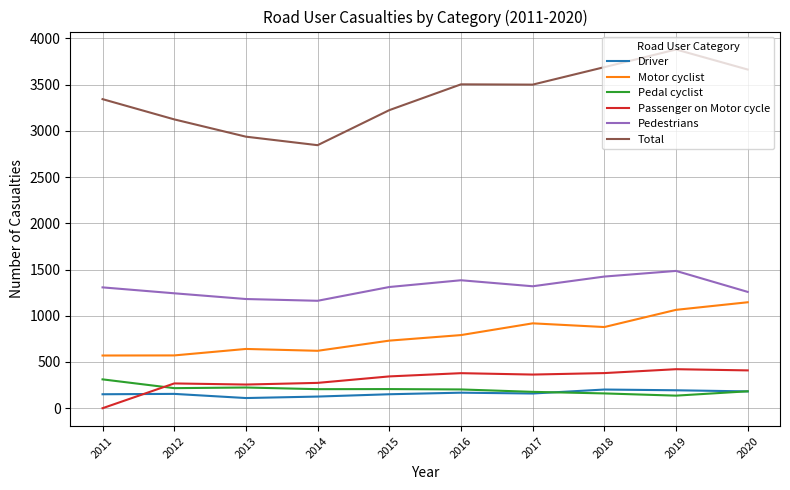

At which category is the sum across all series the highest?

2019